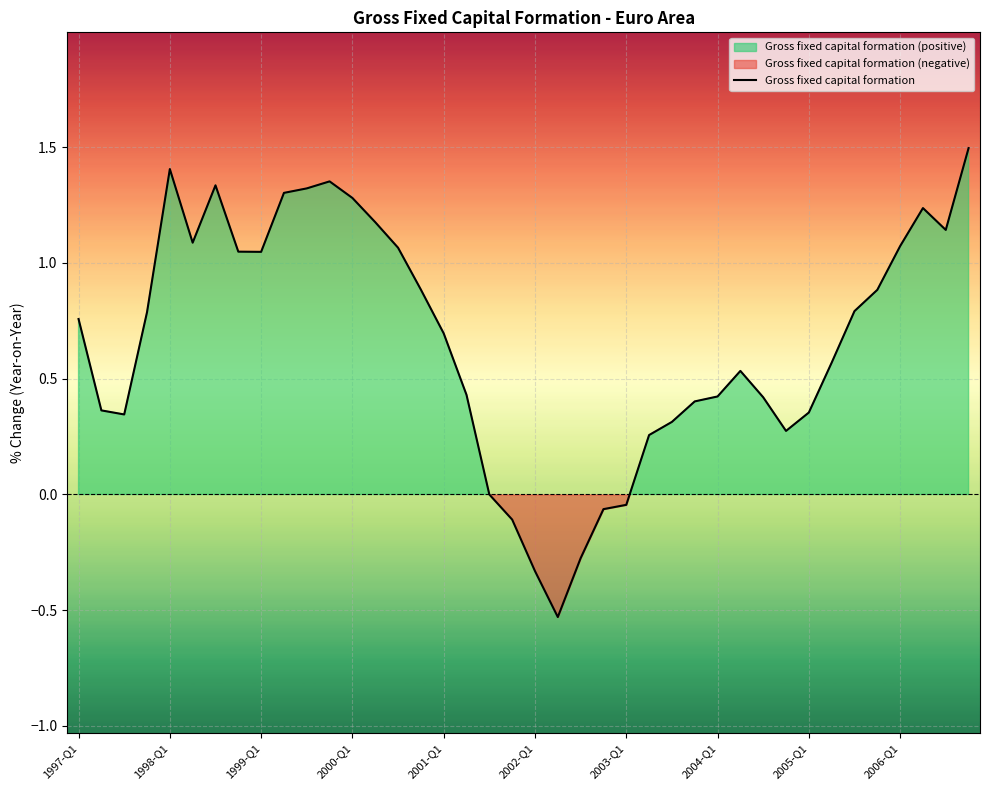

What is the change in value from 2006-Q1 to 25?

-1.0